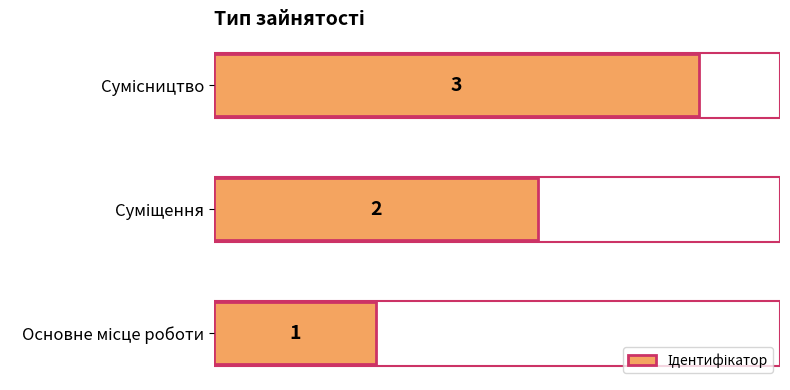

What is the greatest value displayed?

3